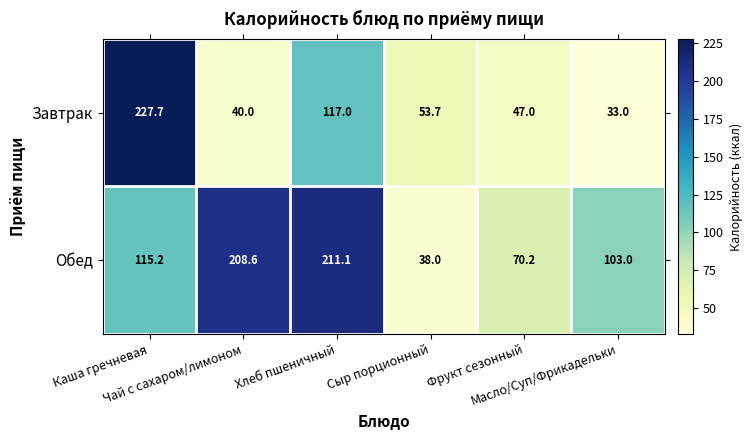

Which series has the largest total across all categories?

Обед